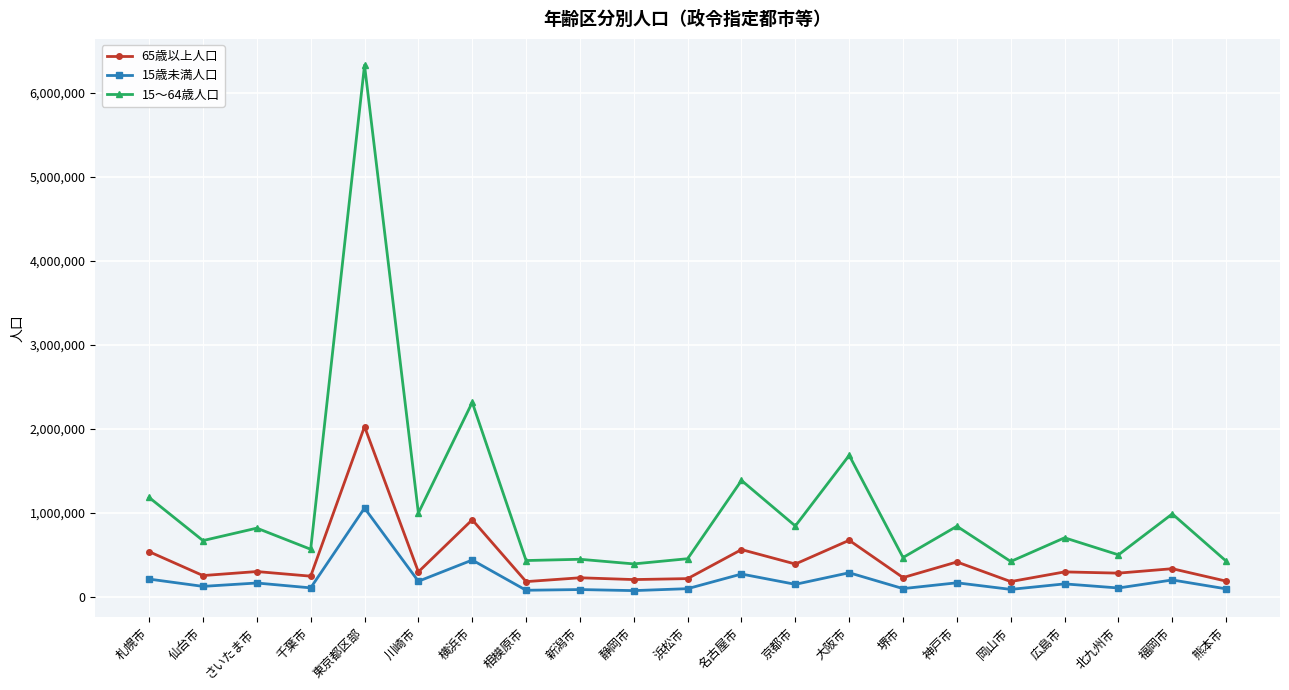

At 岡山市, list the series in order from smallest to largest.

15歳未満人口, 65歳以上人口, 15～64歳人口